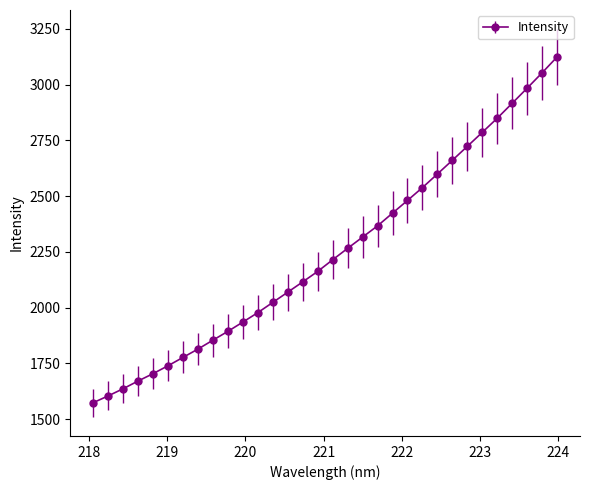

What is the minimum value shown in the chart?

1573.7